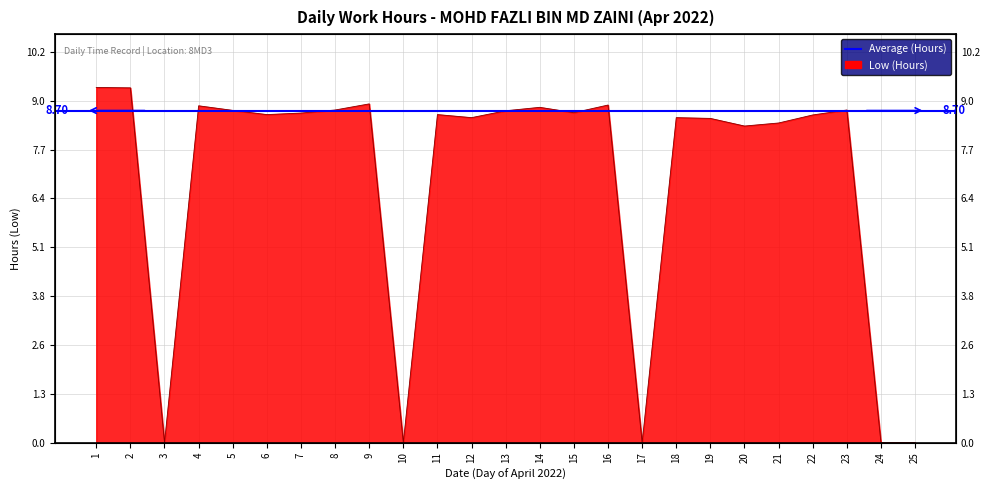

Which category has the highest value across all series?

1